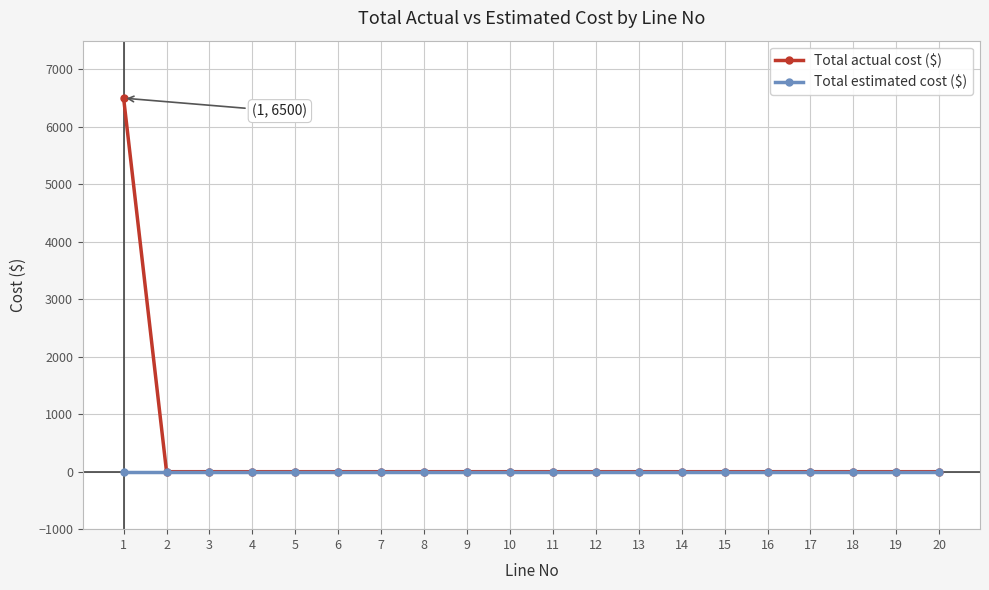

At which category is the sum across all series the highest?

1